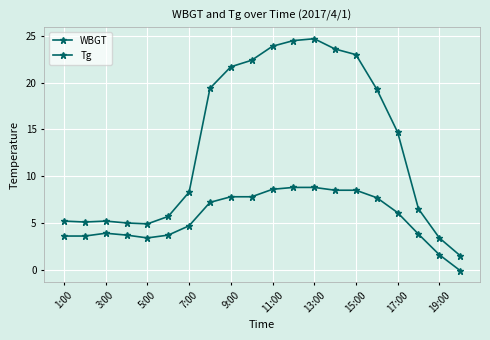

How many data points in Tg are above 14?

10